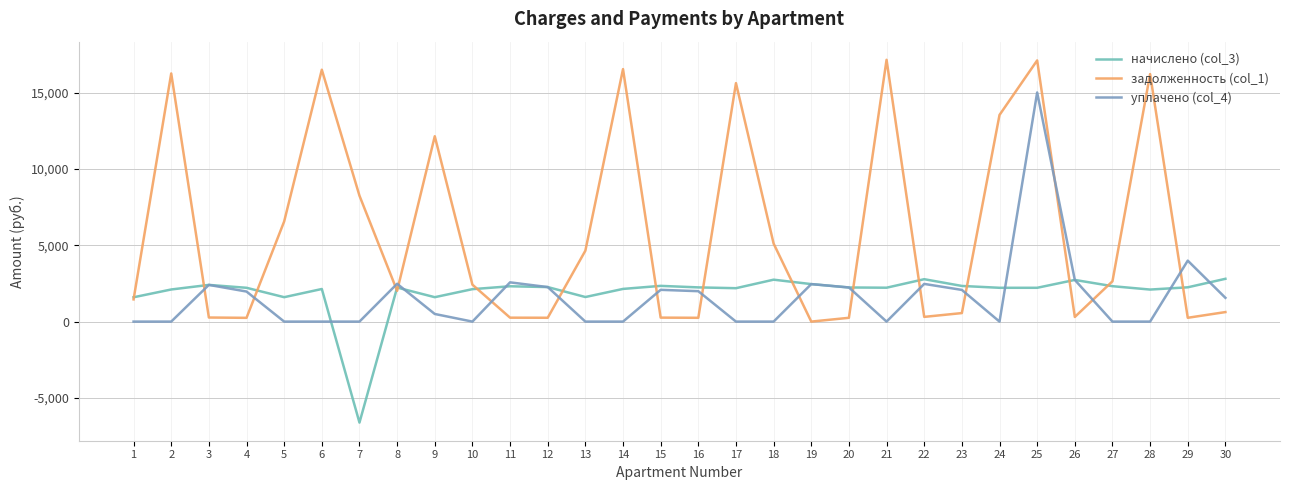

At which category is the sum across all series the highest?

25